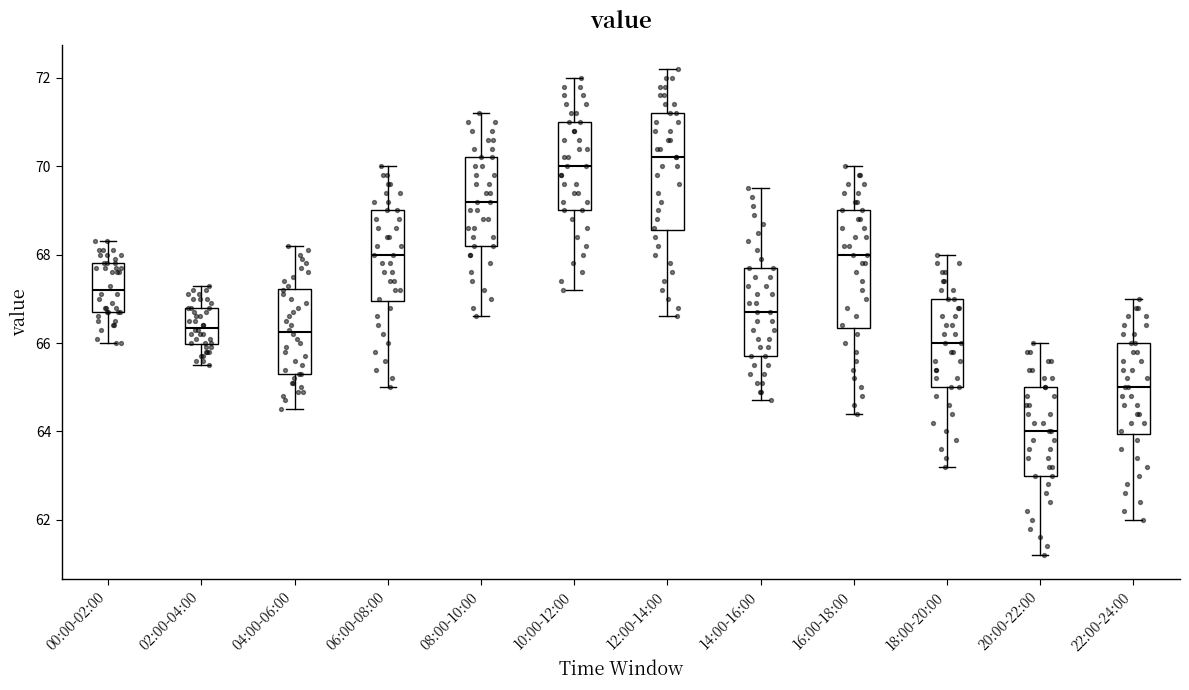

Reading left to right, transcribe this box plot: for each box, give where its median line is, the range the box spans, and where its two whiskers end, as read against the y-axis. The values are not printed on the chart, so give them approximately, as read against the axis.

00:00-02:00: median 67.2, box 66.8 to 67.8, whiskers 66.0 to 68.4
02:00-04:00: median 66.4, box 66.0 to 66.8, whiskers 65.6 to 67.4
04:00-06:00: median 66.2, box 65.4 to 67.2, whiskers 64.6 to 68.2
06:00-08:00: median 68.0, box 67.0 to 69.0, whiskers 65.0 to 70.0
08:00-10:00: median 69.2, box 68.2 to 70.2, whiskers 66.6 to 71.2
10:00-12:00: median 70.0, box 69.0 to 71.0, whiskers 67.2 to 72.0
12:00-14:00: median 70.2, box 68.6 to 71.2, whiskers 66.6 to 72.2
14:00-16:00: median 66.8, box 65.8 to 67.8, whiskers 64.8 to 69.6
16:00-18:00: median 68.0, box 66.4 to 69.0, whiskers 64.4 to 70.0
18:00-20:00: median 66.0, box 65.0 to 67.0, whiskers 63.2 to 68.0
20:00-22:00: median 64.0, box 63.0 to 65.0, whiskers 61.2 to 66.0
22:00-24:00: median 65.0, box 64.0 to 66.0, whiskers 62.0 to 67.0